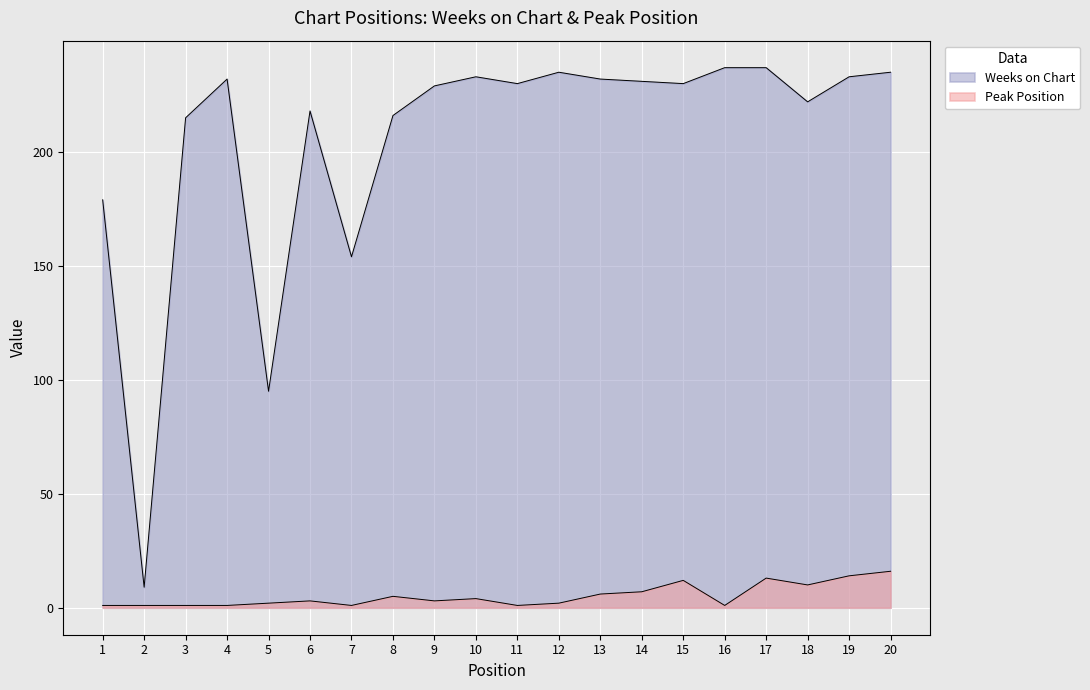

What are all the series names shown in the legend?

Weeks on Chart, Peak Position